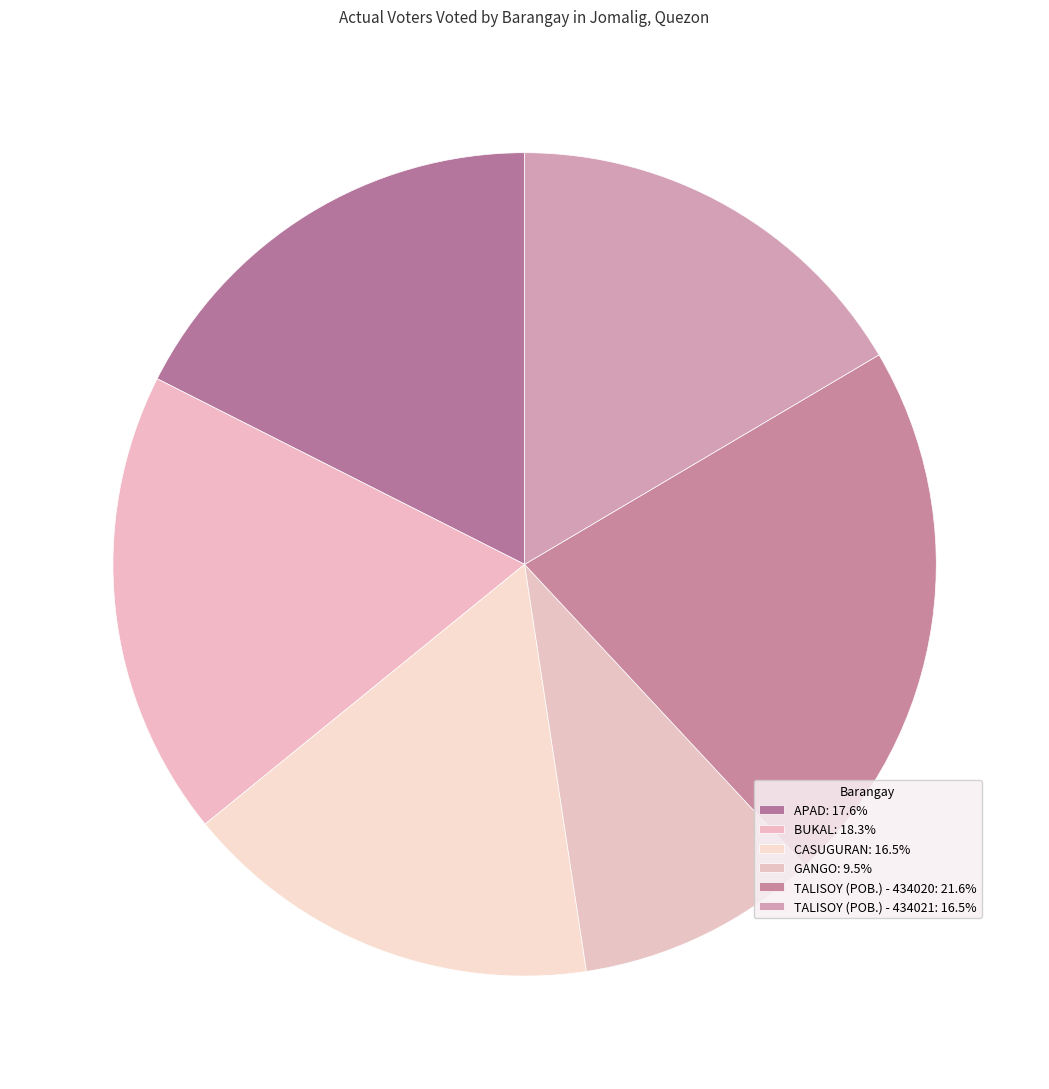

Does TALISOY (POB.) - 434020 represent more than half of the total?

No